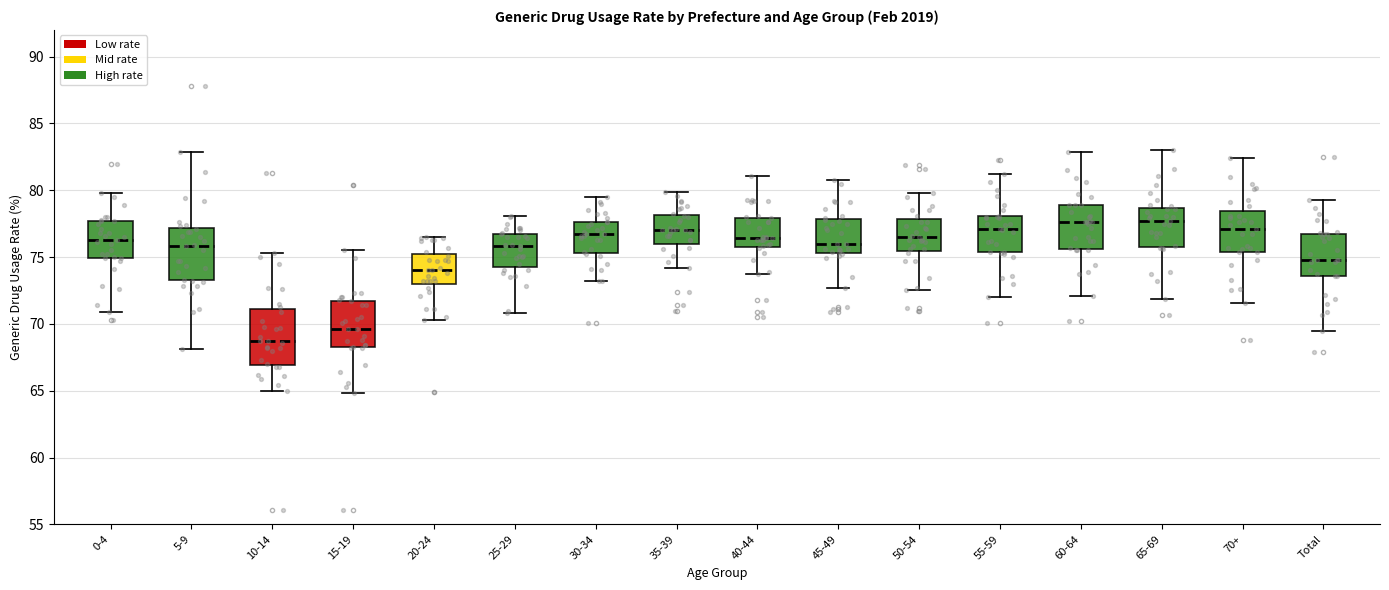

Where does the upper whisker of the box for 50-54 end on the y-axis? The values are not printed on the chart, so give them approximately, as read against the axis.

80.0